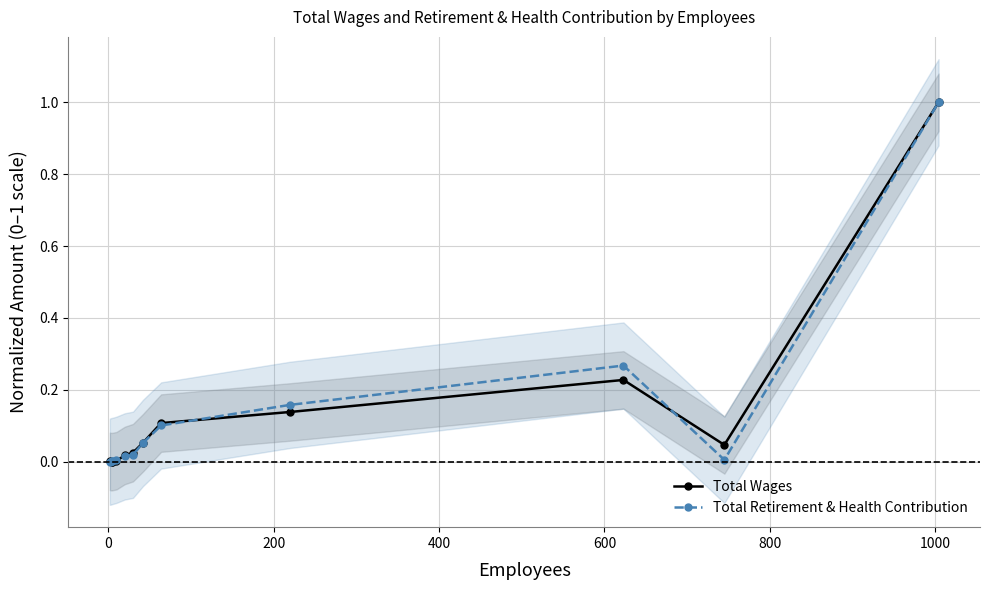

Is it true that Total Wages equals 0.0 at 600?

False